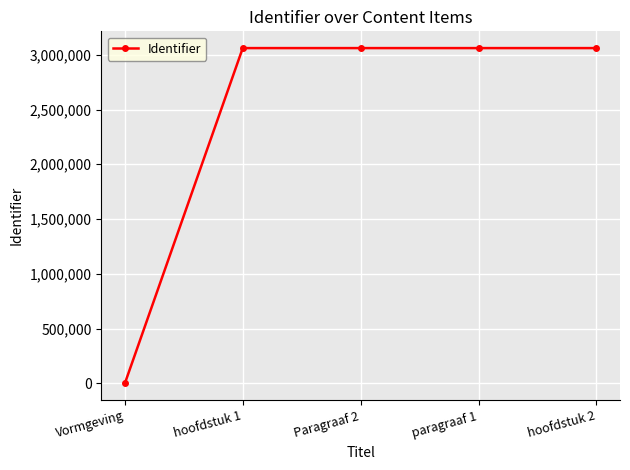

What is the greatest value displayed?

3060599